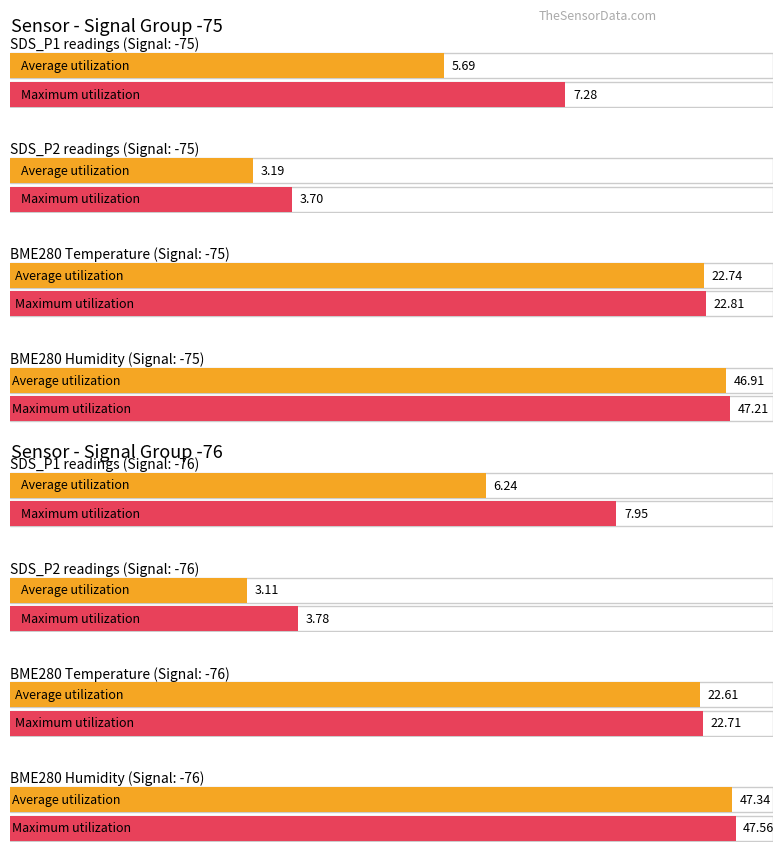

What is the label of the 5th bar from the right?

SDS_P2